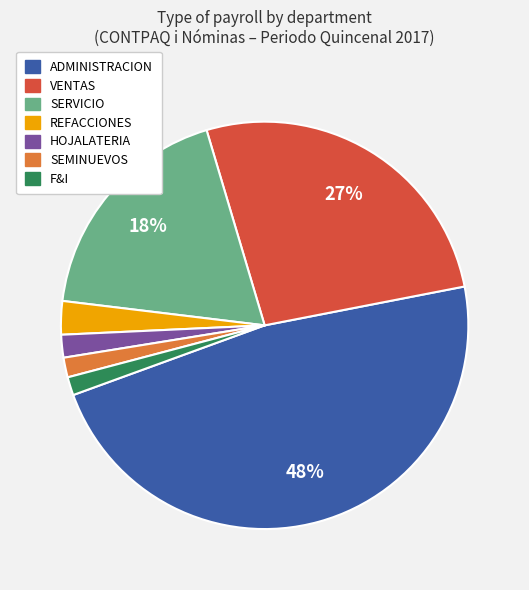

To the nearest percent, what is the average slice percentage?

14%